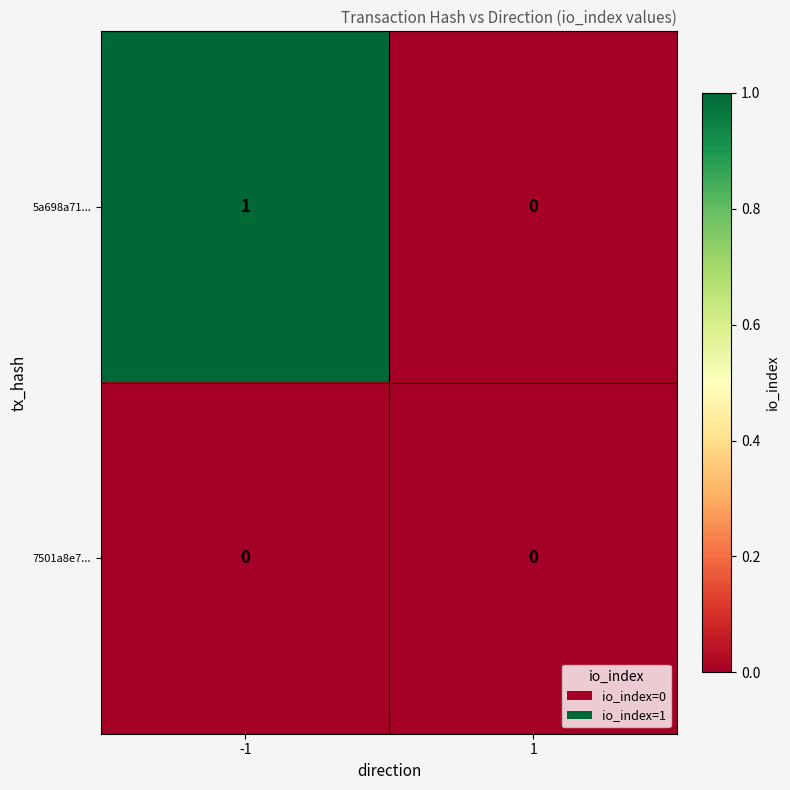

Rank the categories by 5a698a71... value from lowest to highest.

1, -1